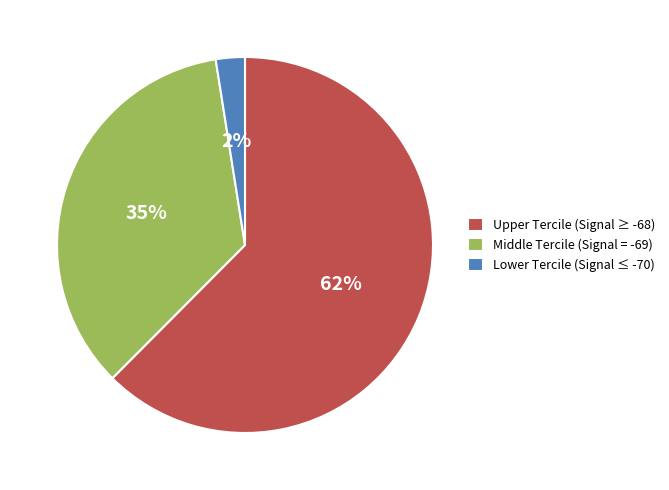

Which slice is the smallest?

Lower Tercile (Signal ≤ -70)